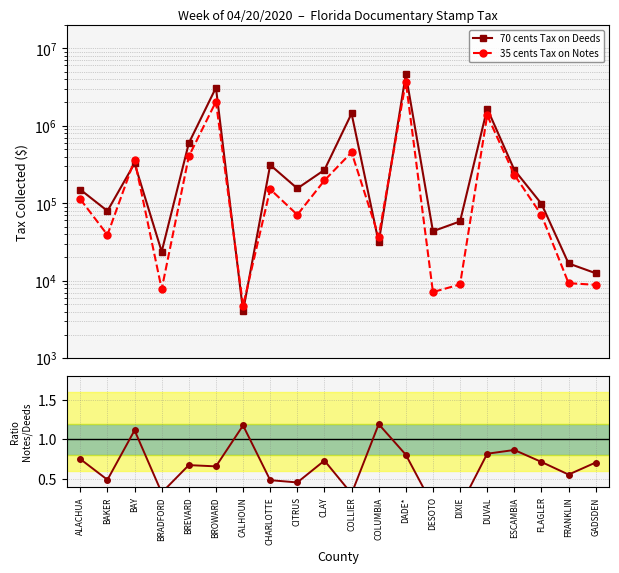

True or false: 70 cents Tax on Deeds and Notes / Deeds ratio intersect in this chart.

False